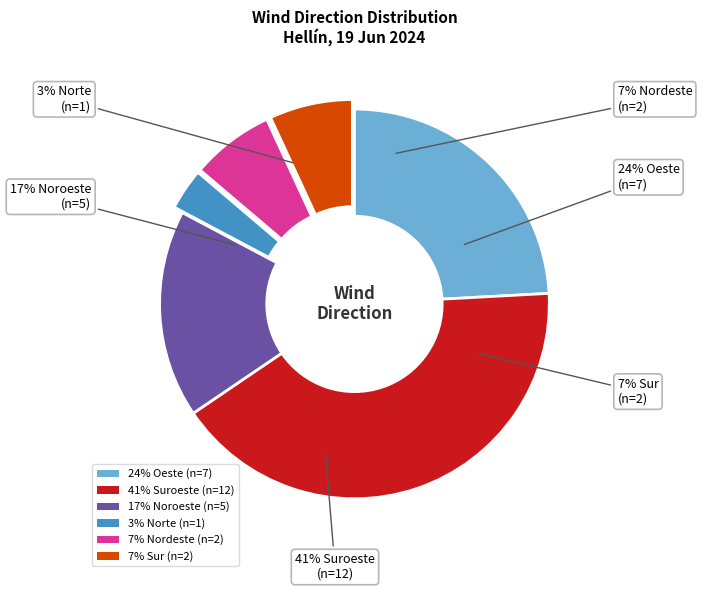

What is the smallest slice in the pie chart?

Norte